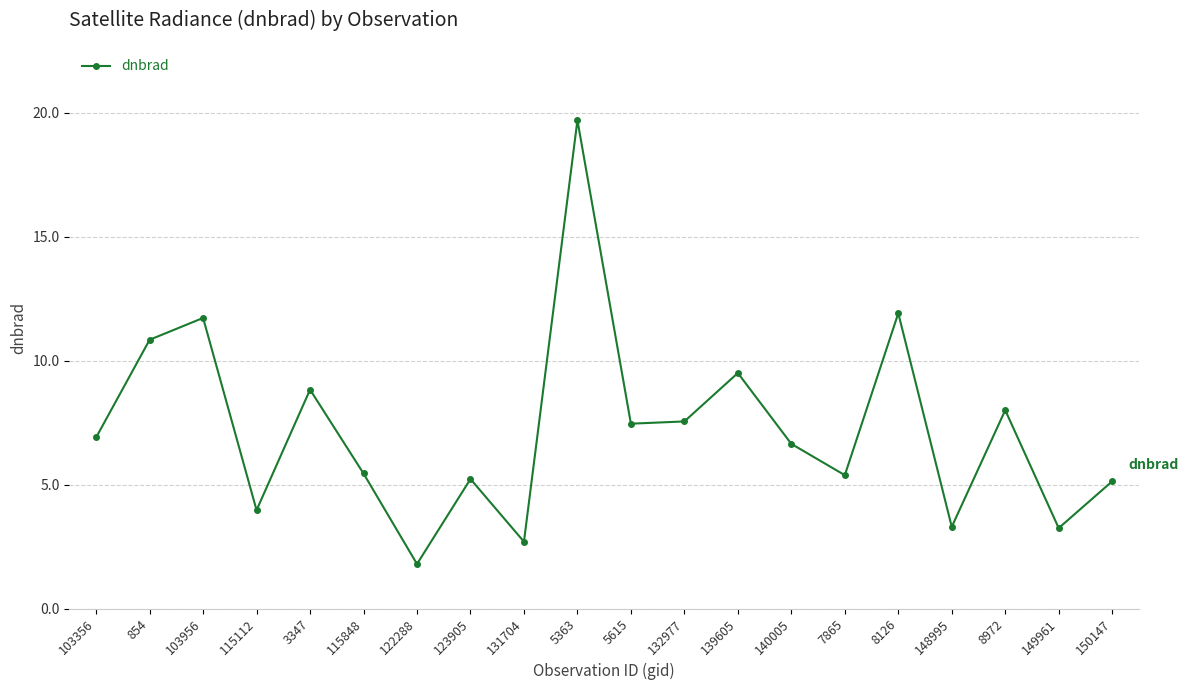

Is this an area chart (filled region under the line)?

No